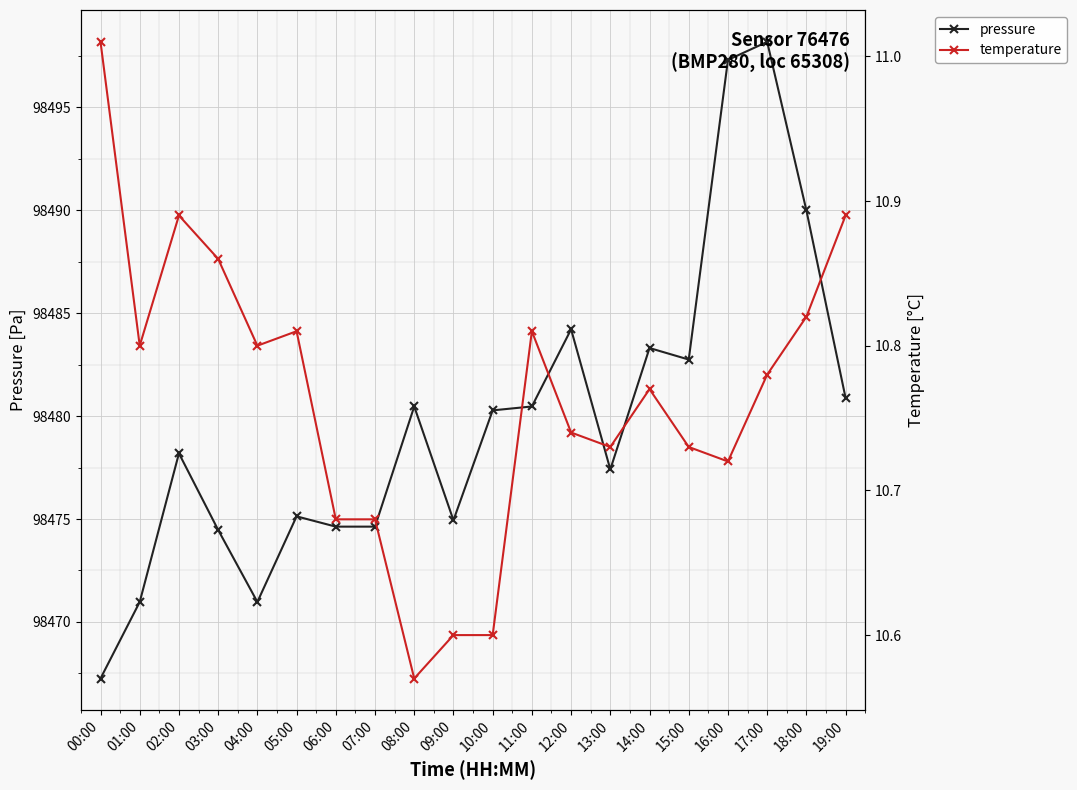

True or false: temperature and pressure cross at least once.

False